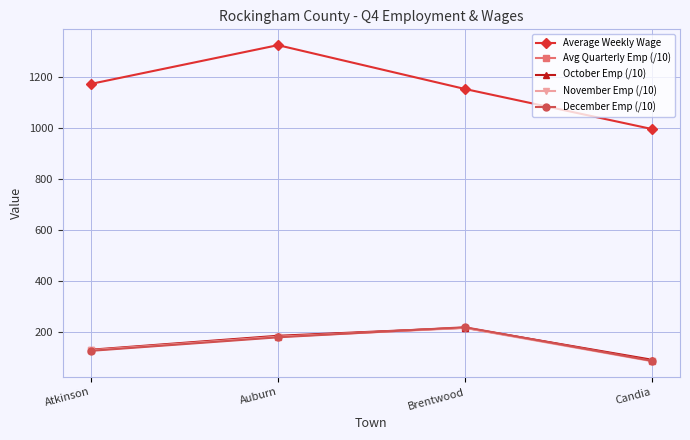

Rank the categories by November Emp (/10) value from highest to lowest.

Brentwood, Auburn, Atkinson, Candia